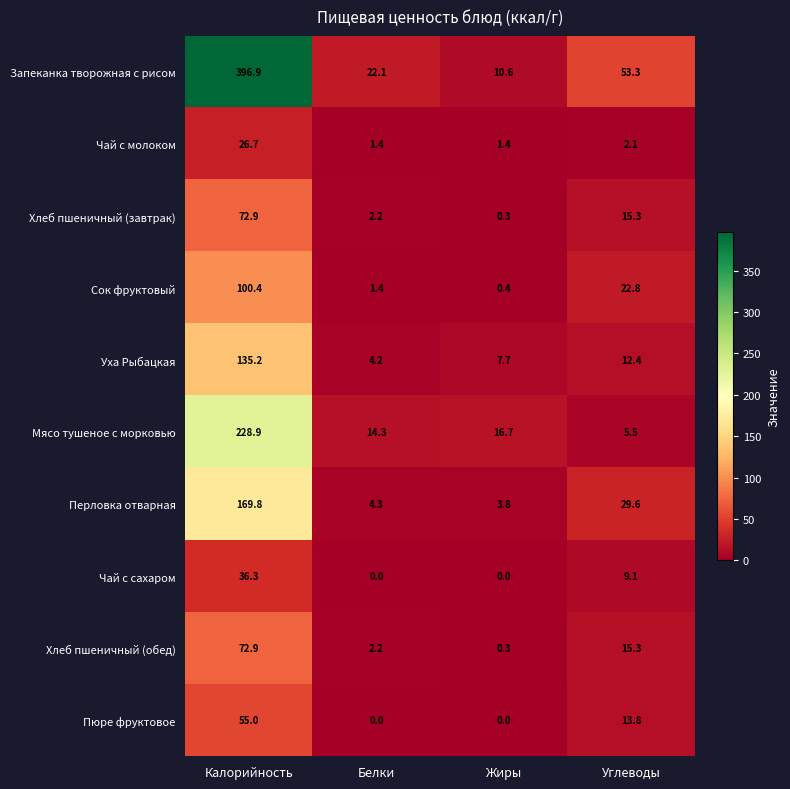

The value of Пюре фруктовое at Жиры is 0.0. True or false?

True